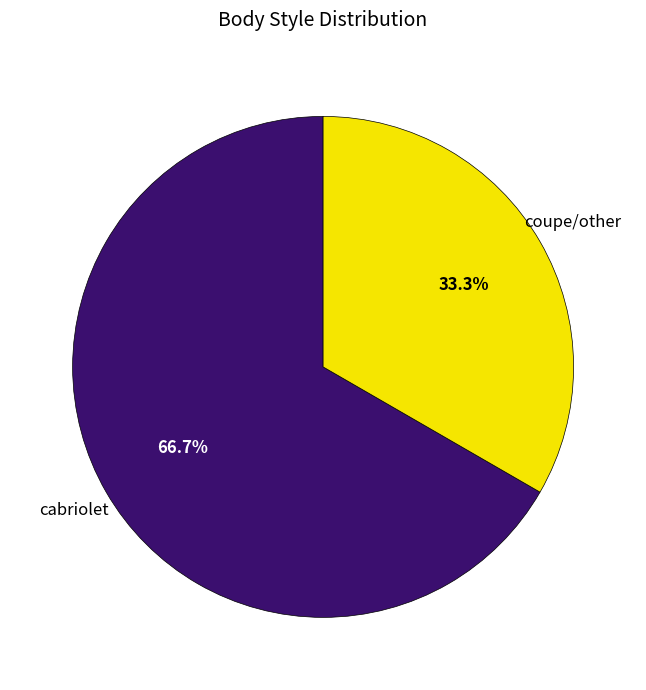

Does cabriolet account for over 50% of the chart?

Yes